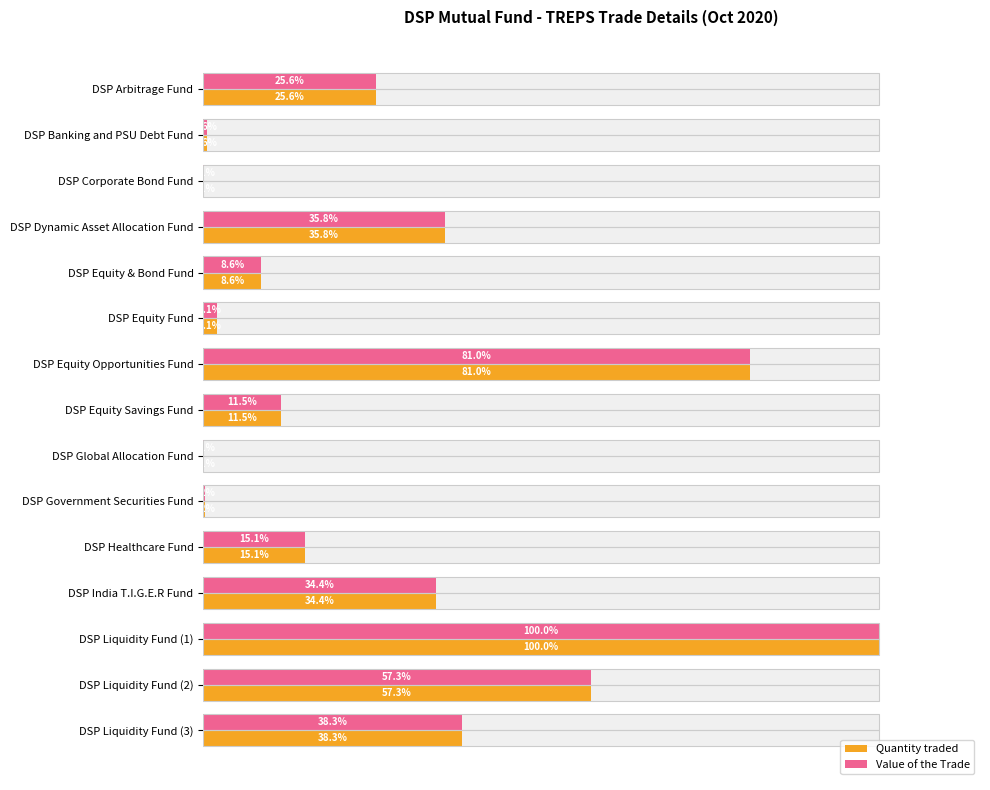

Is it true that Quantity traded equals 11.5 at DSP Equity Savings Fund?

True